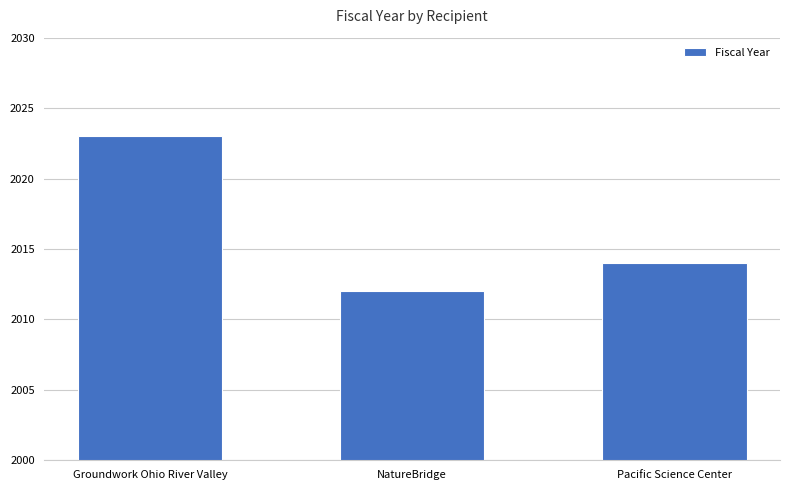

True or false: the data shows 2023 at Groundwork Ohio River Valley.

True